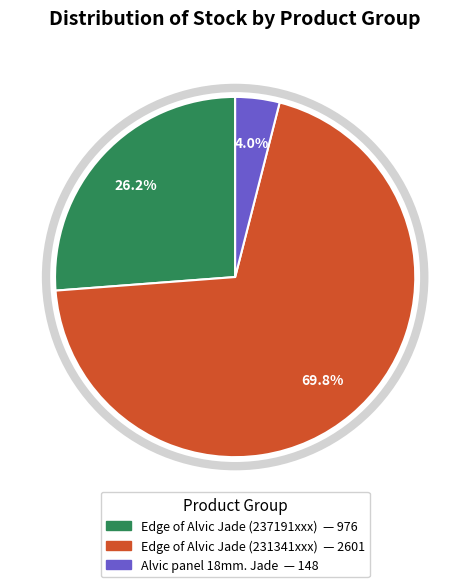

Does any single category account for the majority?

Yes